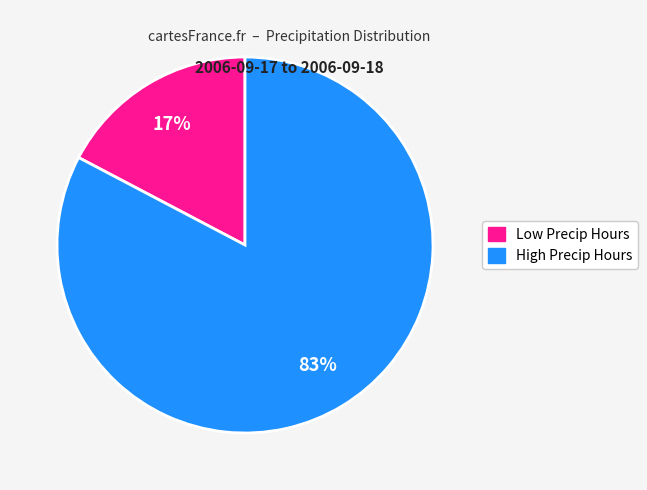

Is there any slice that represents more than half of the pie?

Yes